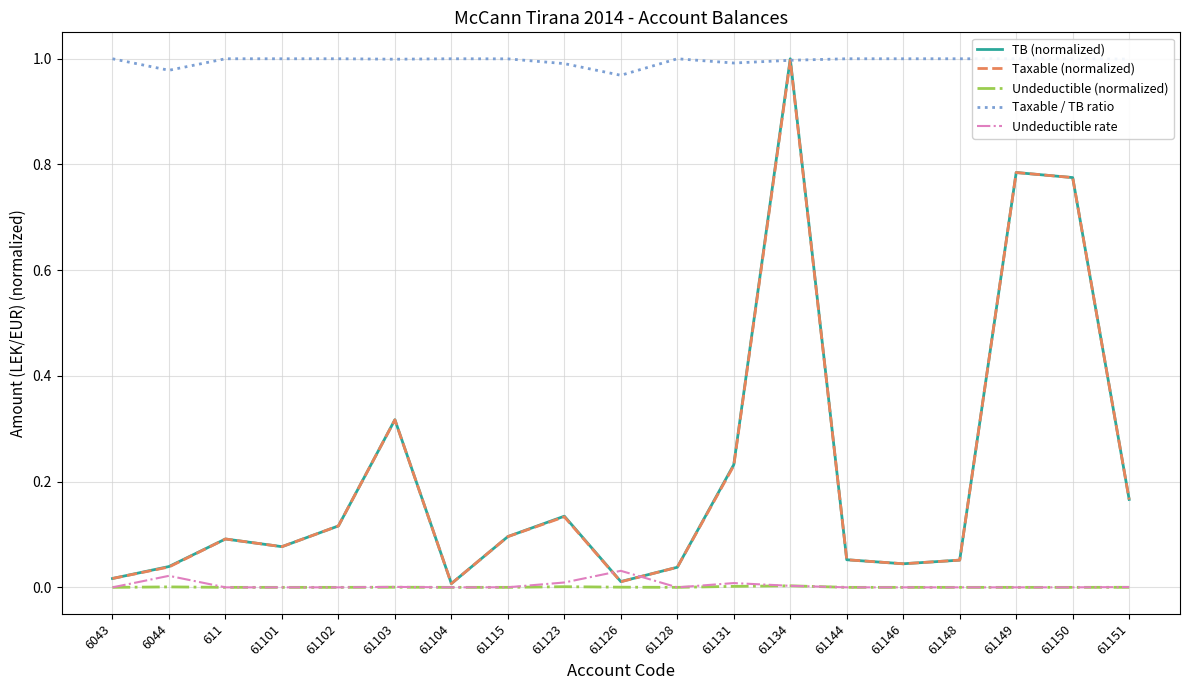

What is the sum of the Taxable / TB ratio values at 611 and 61128?

2.0